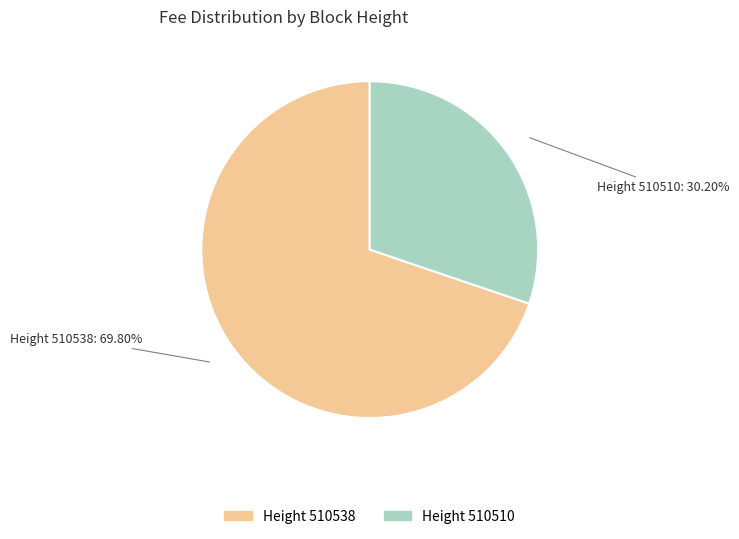

To the nearest percent, what is the average slice percentage?

50%